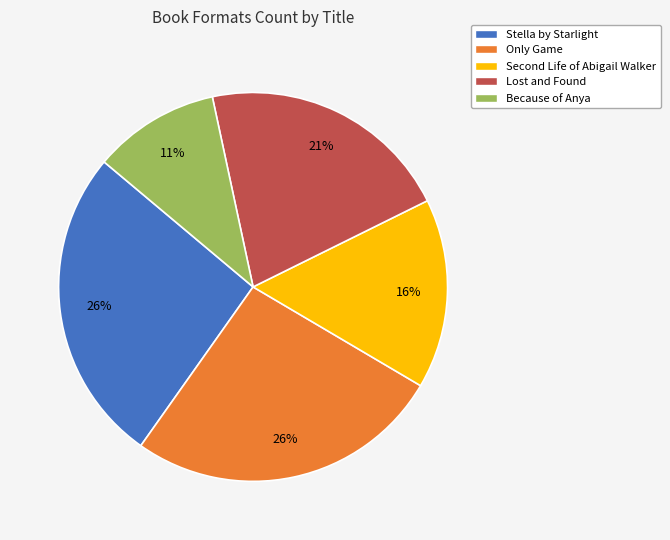

What is the smallest slice in the pie chart?

Because of Anya